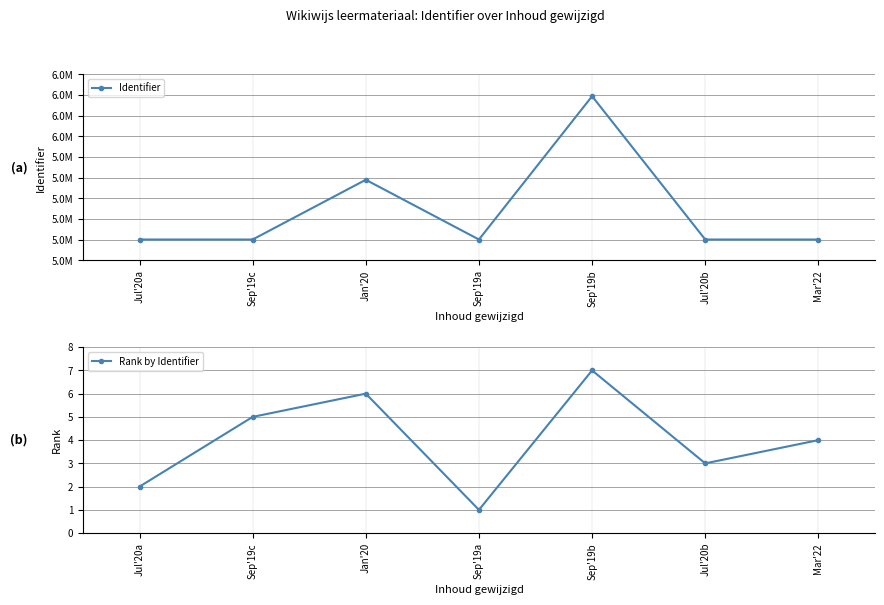

True or false: Rank by Identifier and Identifier cross at least once.

False